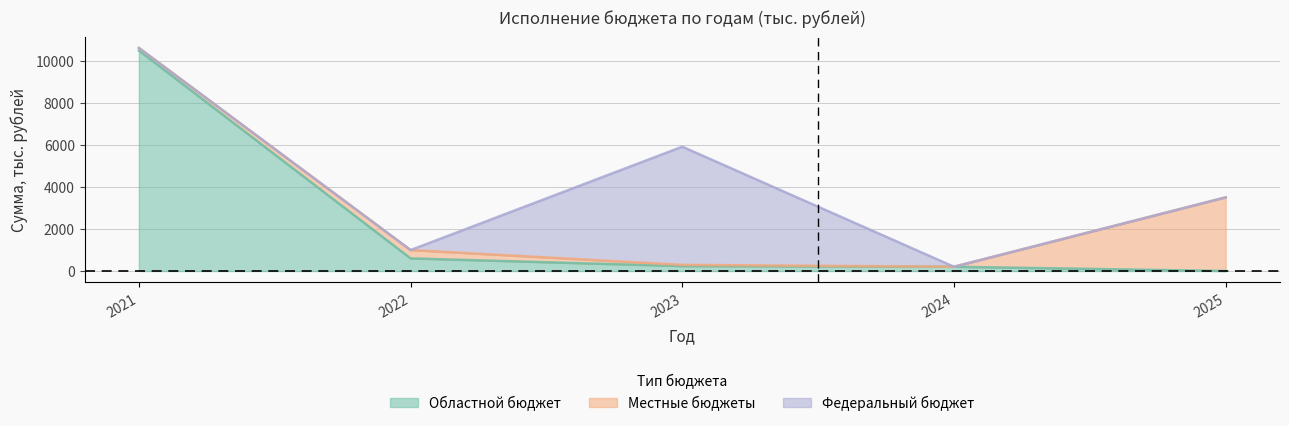

List the series in order of their peak value, highest first.

Областной бюджет, Федеральный бюджет, Местные бюджеты